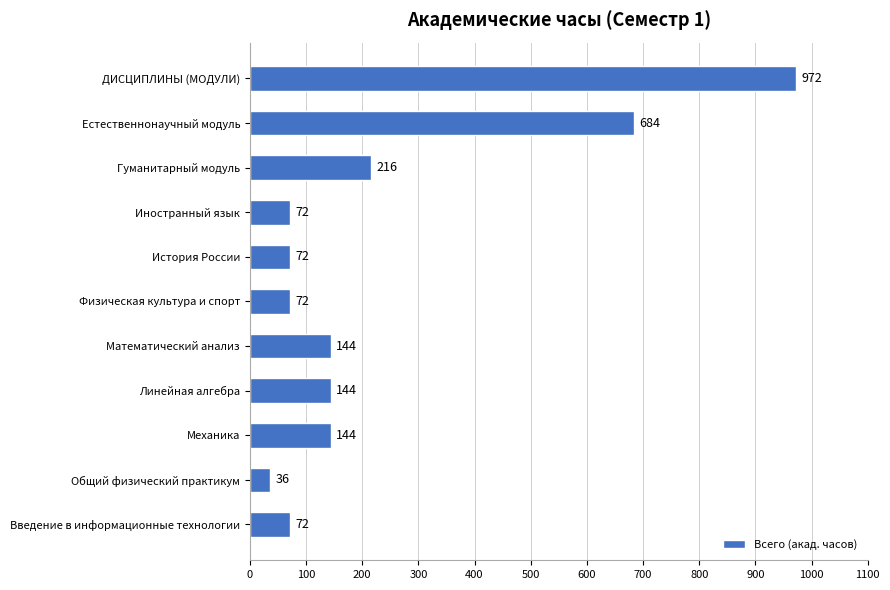

At which label is the value closest to 504?

Естественнонаучный модуль